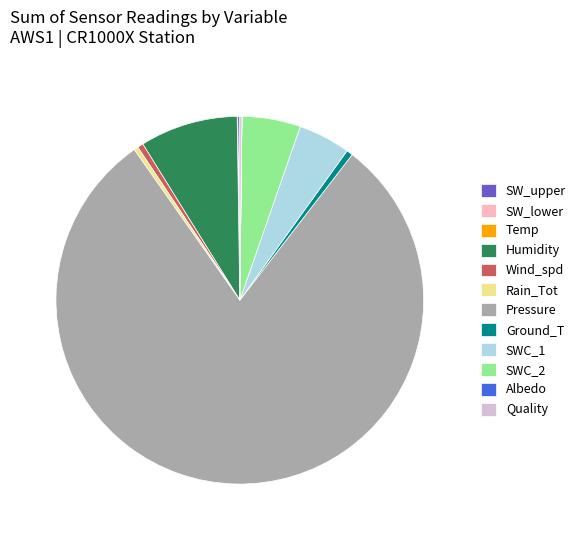

The Wind_spd slice represents 10% of the pie. True or false?

False